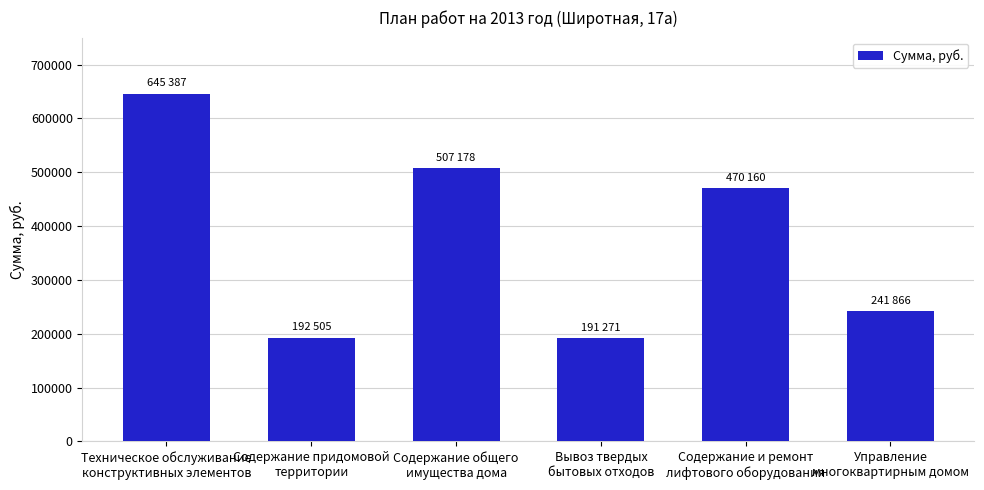

What is the average value?

374728